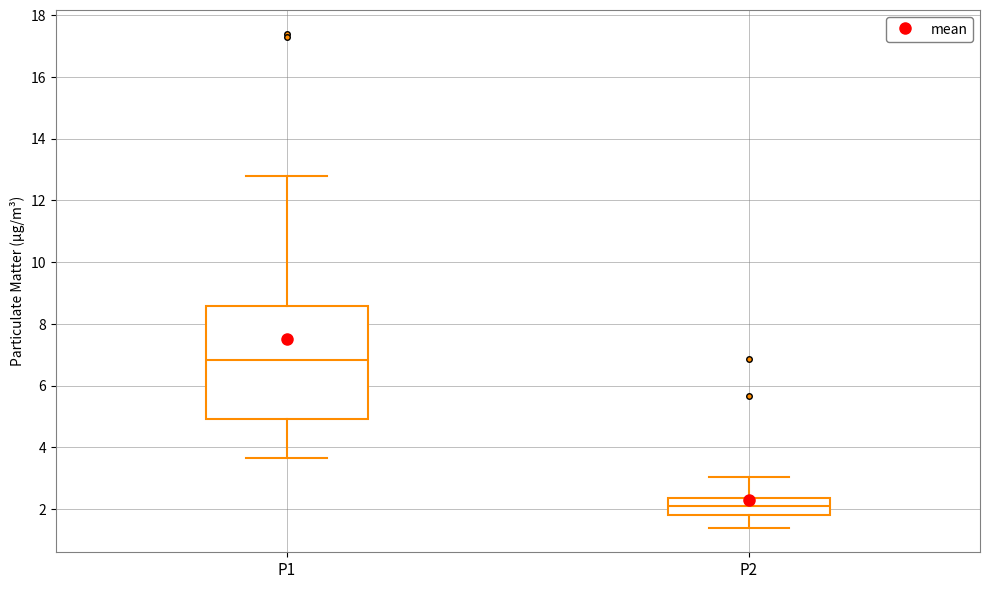

Which box's median line is the highest?

P1